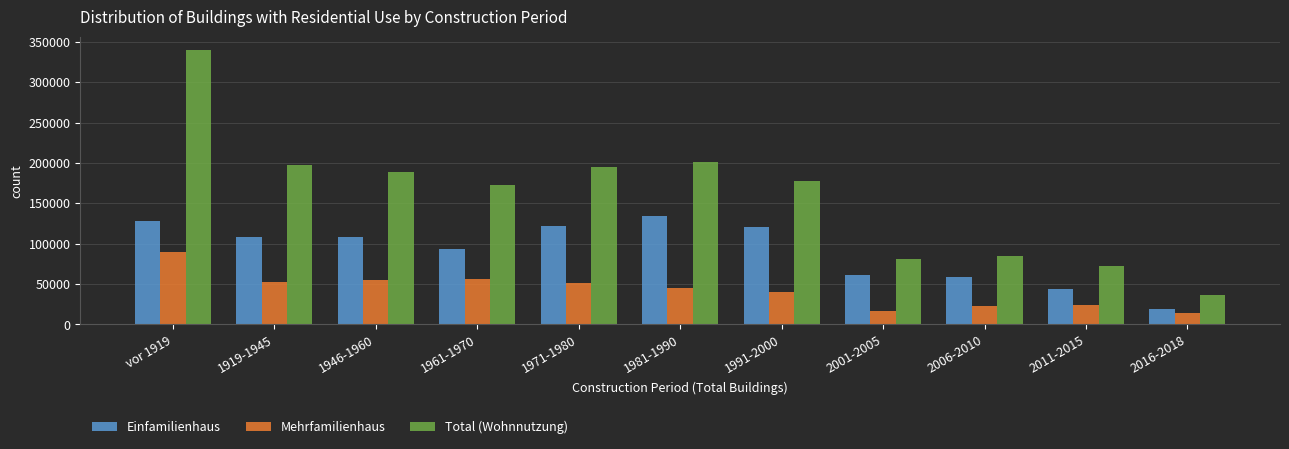

List the series in order of their peak value, highest first.

Total (Wohnnutzung), Einfamilienhaus, Mehrfamilienhaus